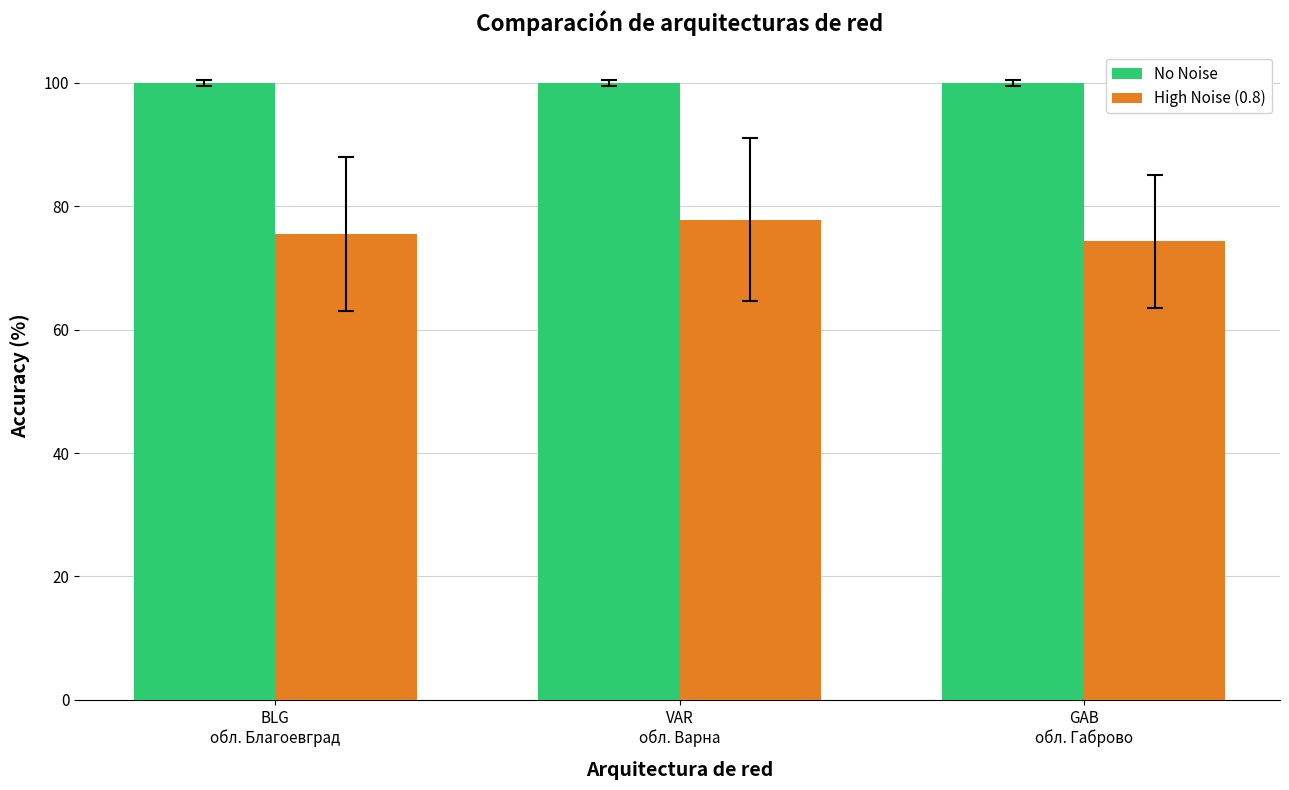

What position from the left is GAB
обл. Габрово?

3